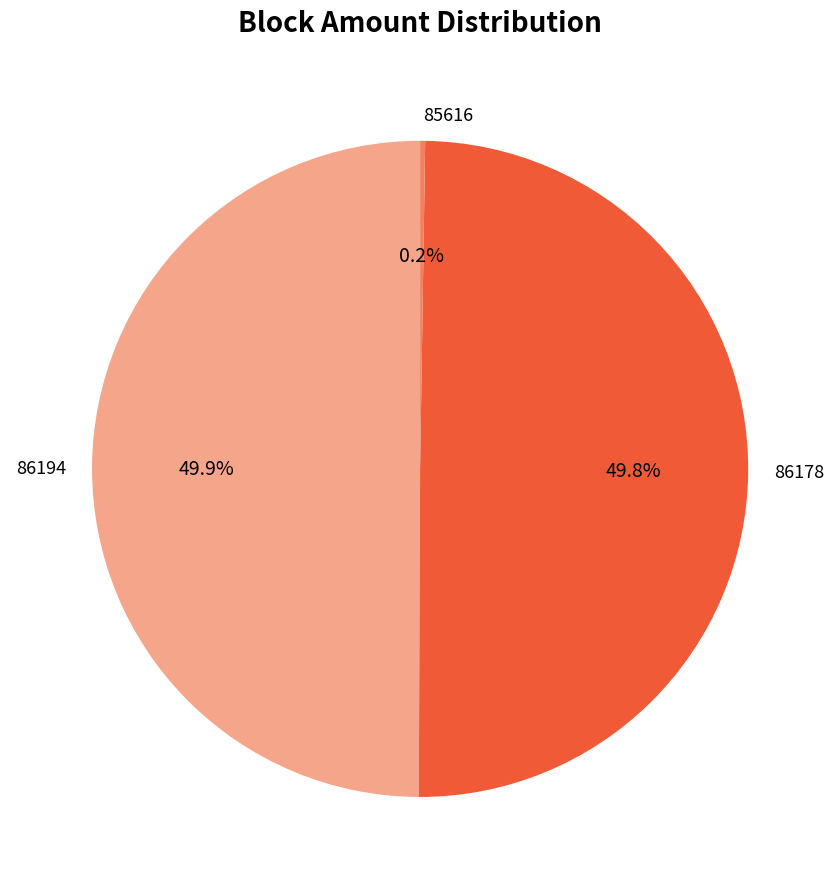

How much of the chart is everything except 86194?

50.1%